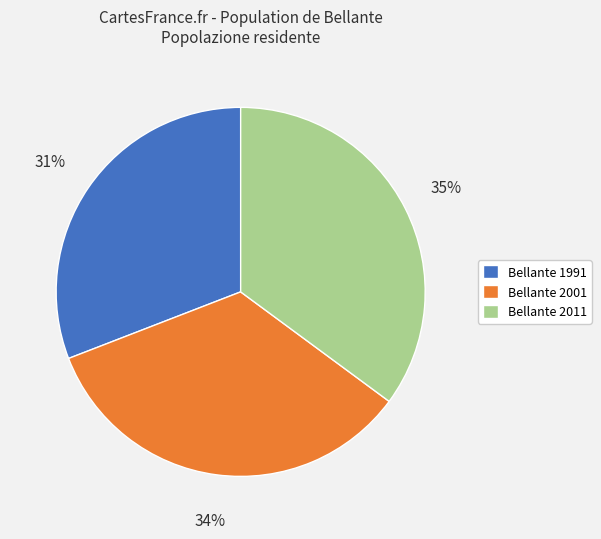

Rank the categories by value from highest to lowest.

Bellante 2011, Bellante 2001, Bellante 1991